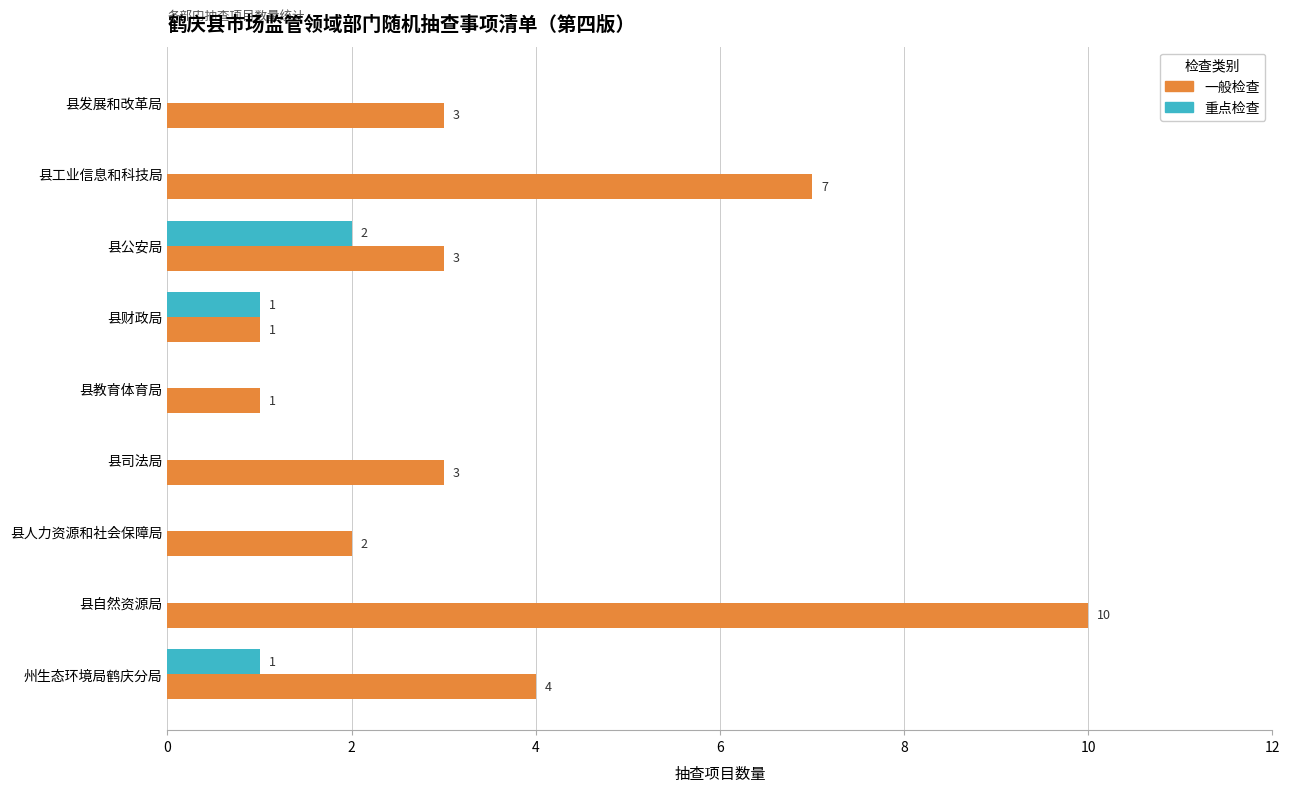

Count the number of data series in this chart.

2